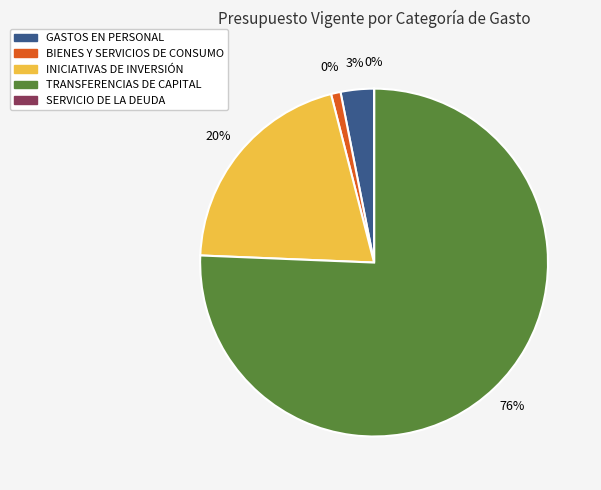

How many slices are in this pie chart?

5